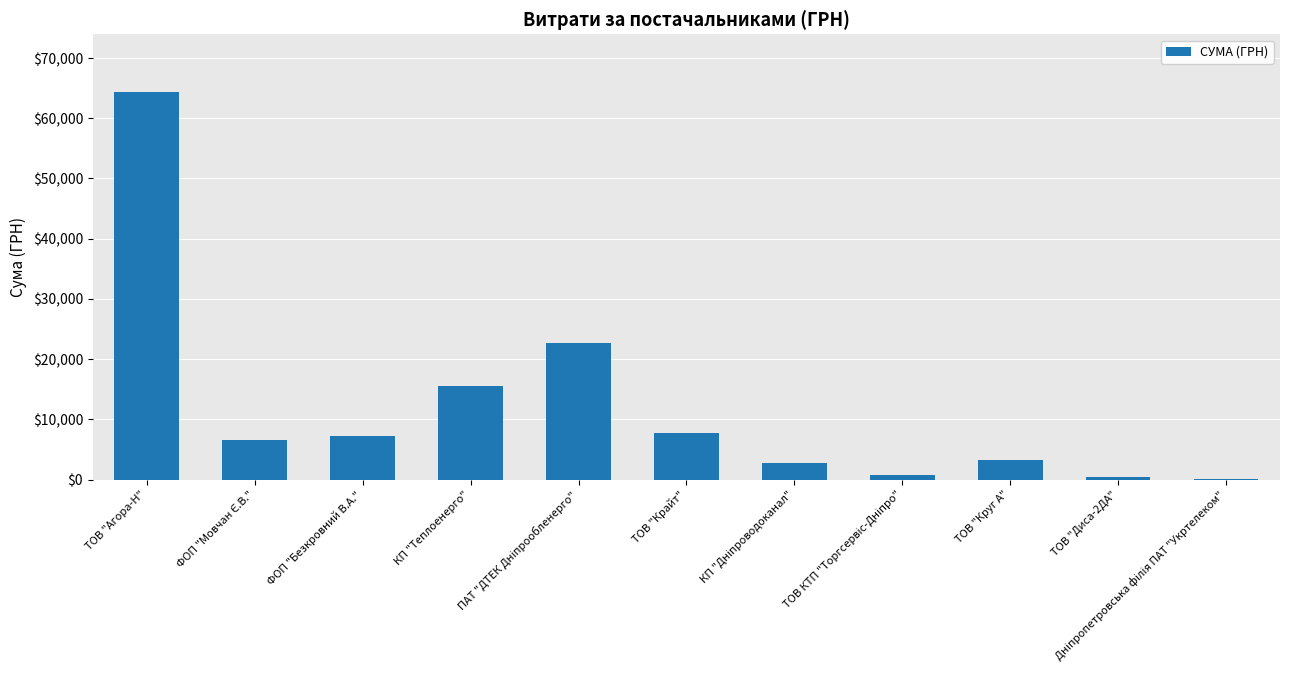

Which label corresponds to the largest value in the chart?

ТОВ "Агора-Н"